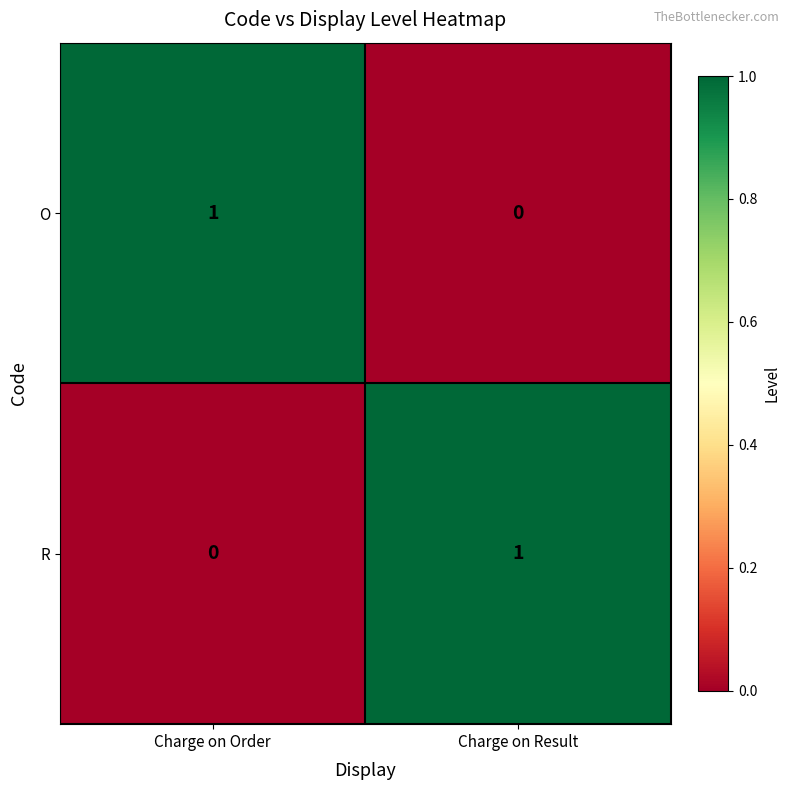

Reading left to right, extract all data points from this chart.

O: Charge on Order=1	Charge on Result=0
R: Charge on Order=0	Charge on Result=1